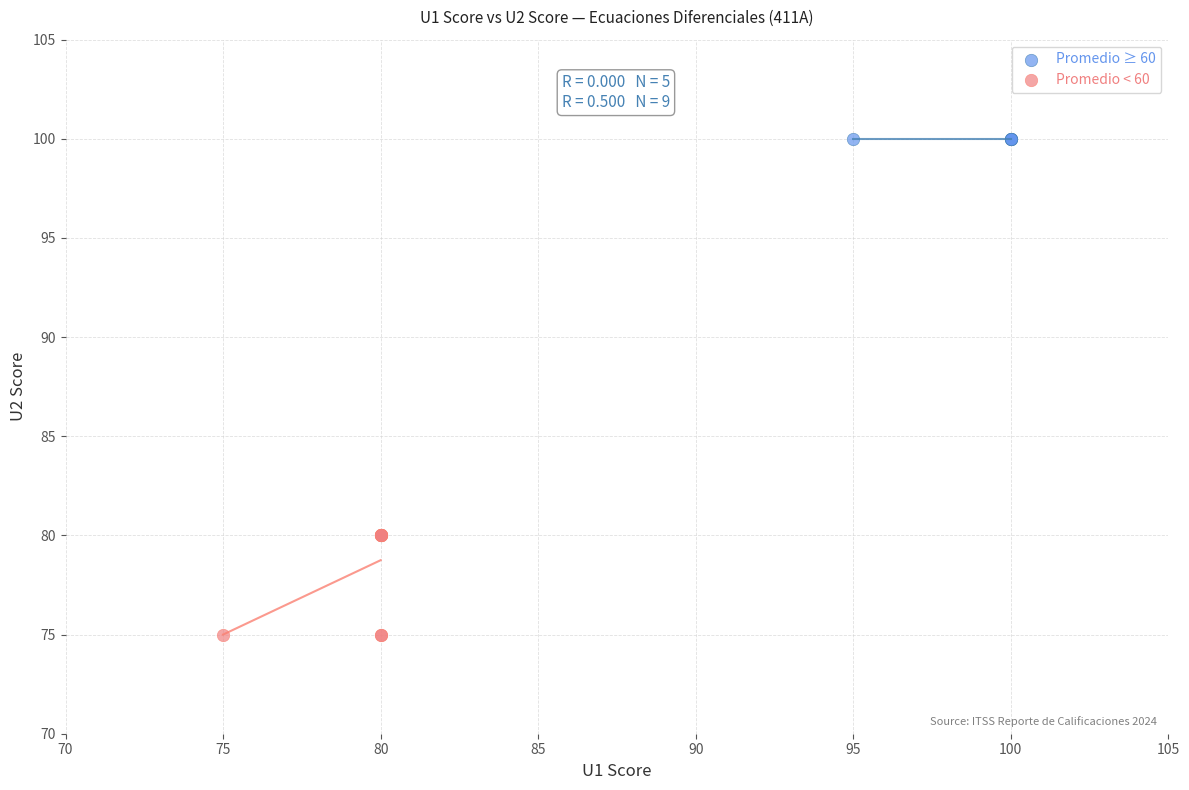

Which series contains the lowest Y value?

Promedio < 60